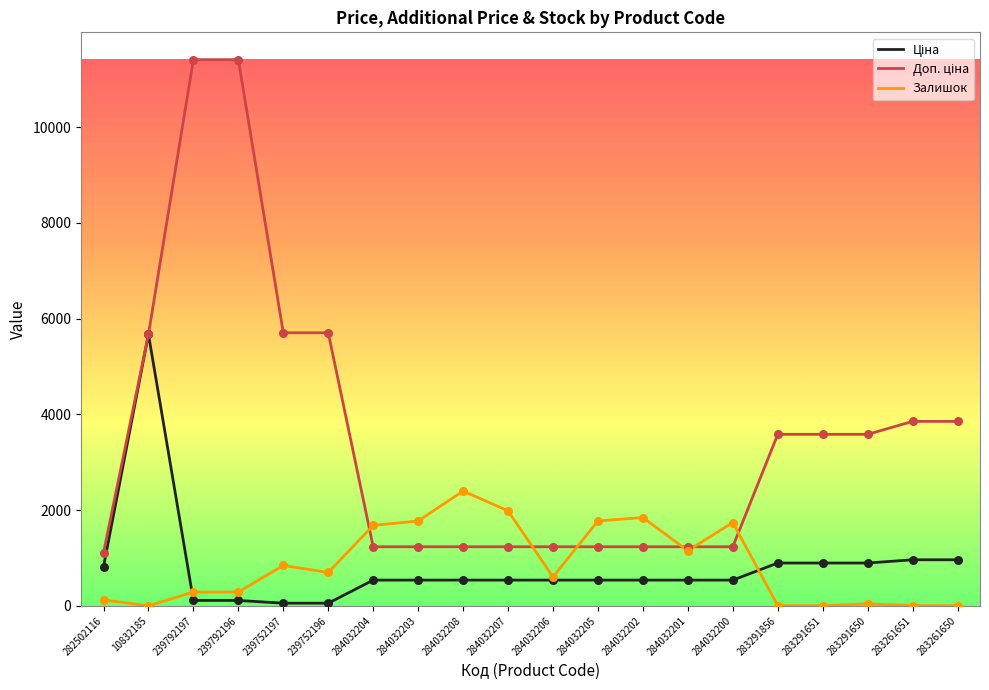

What is the spread (max minus min) of values at 284032206?

696.4